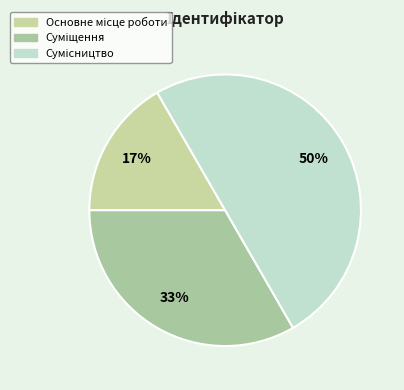

Which category has the smallest portion of the pie?

Основне місце роботи